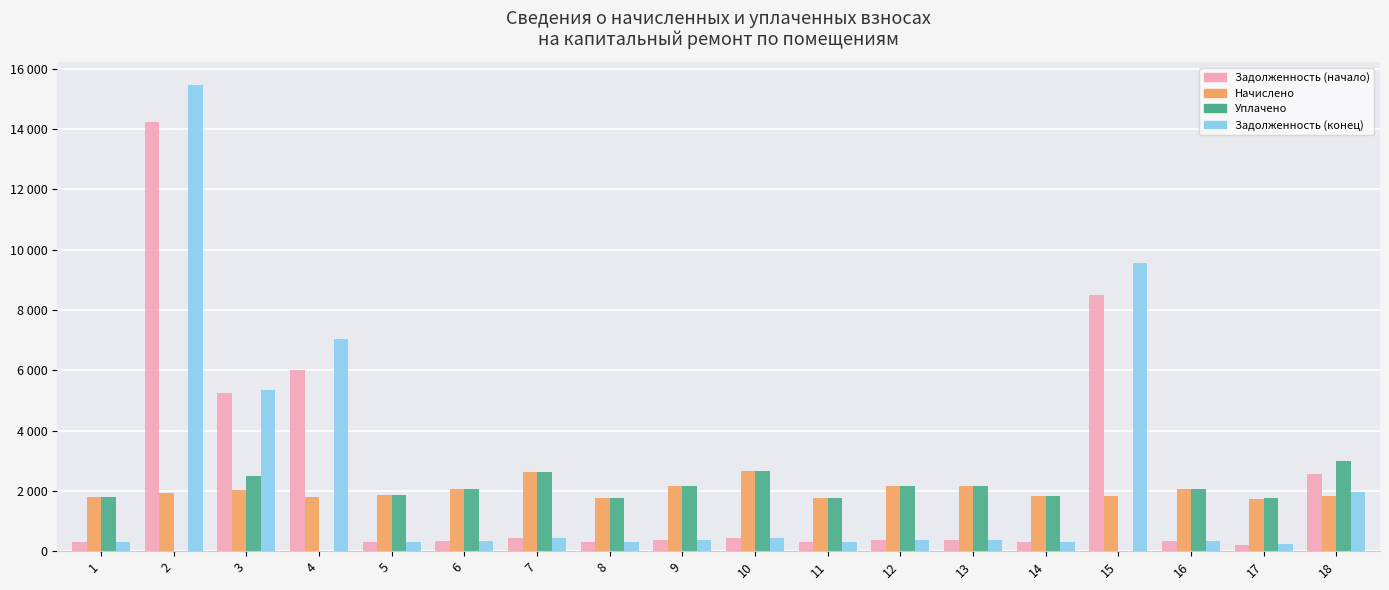

Are the bars horizontal?

No